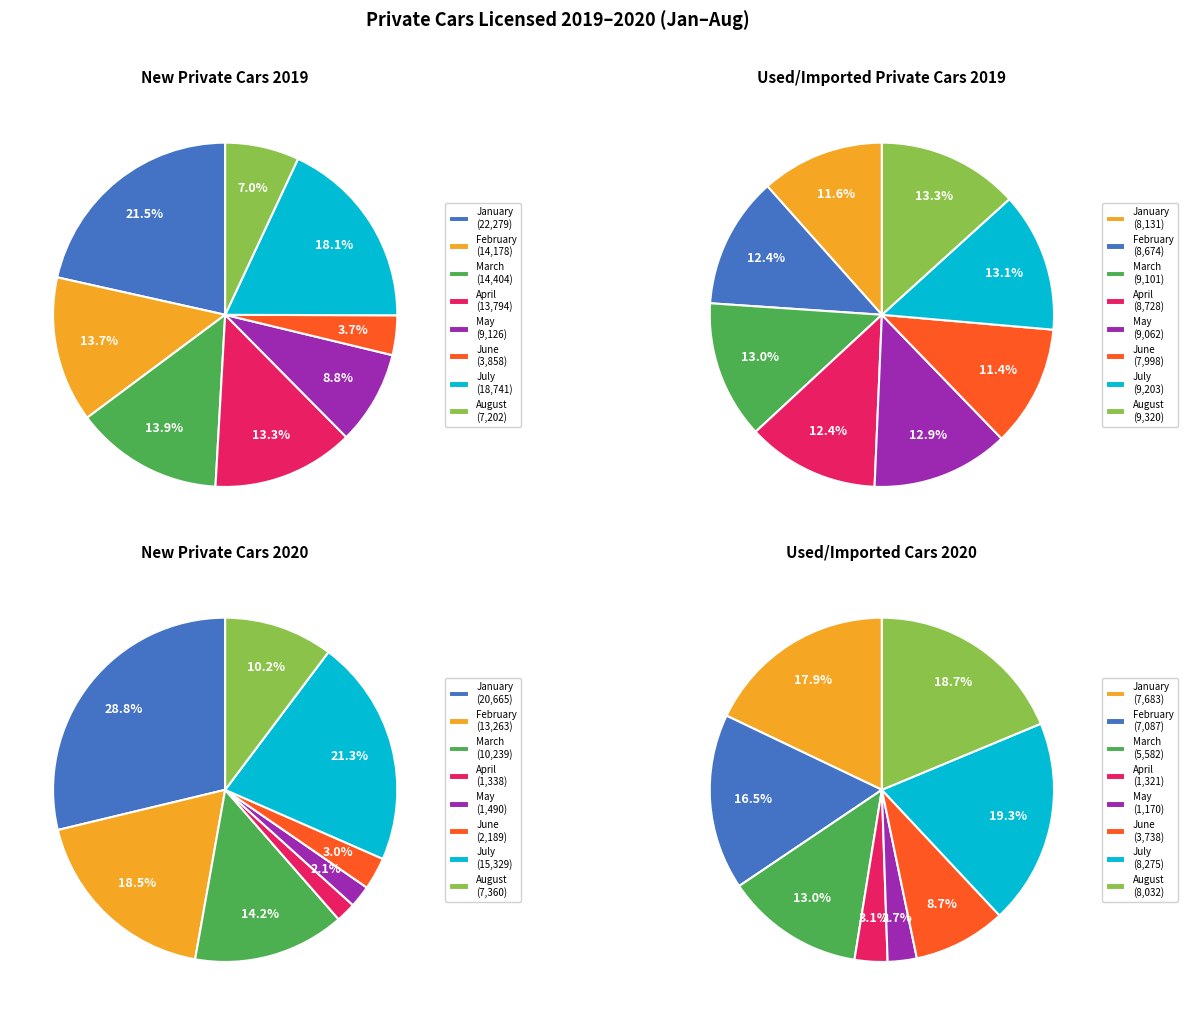

To the nearest percent, what is the average slice percentage?

12%